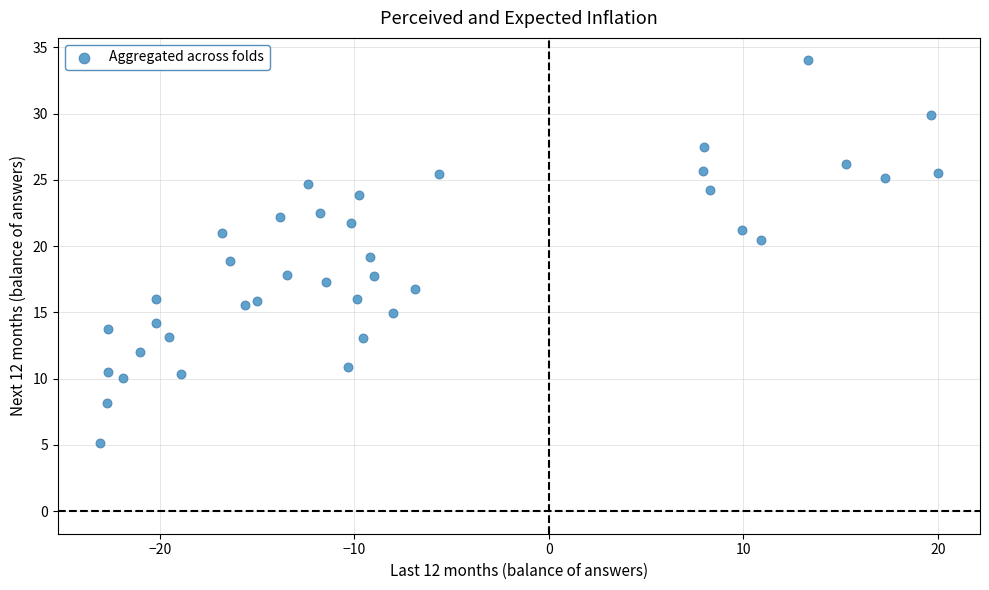

What is the range of Y values (max minus min)?

28.9